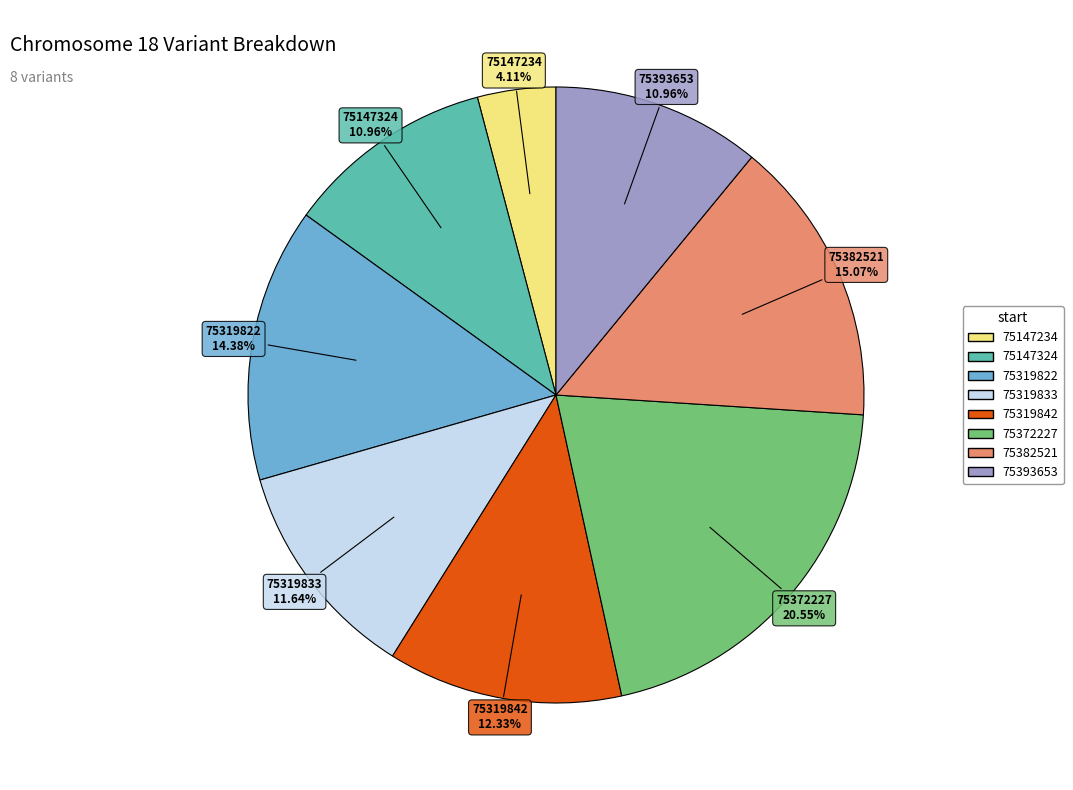

Is there a majority slice in this chart?

No